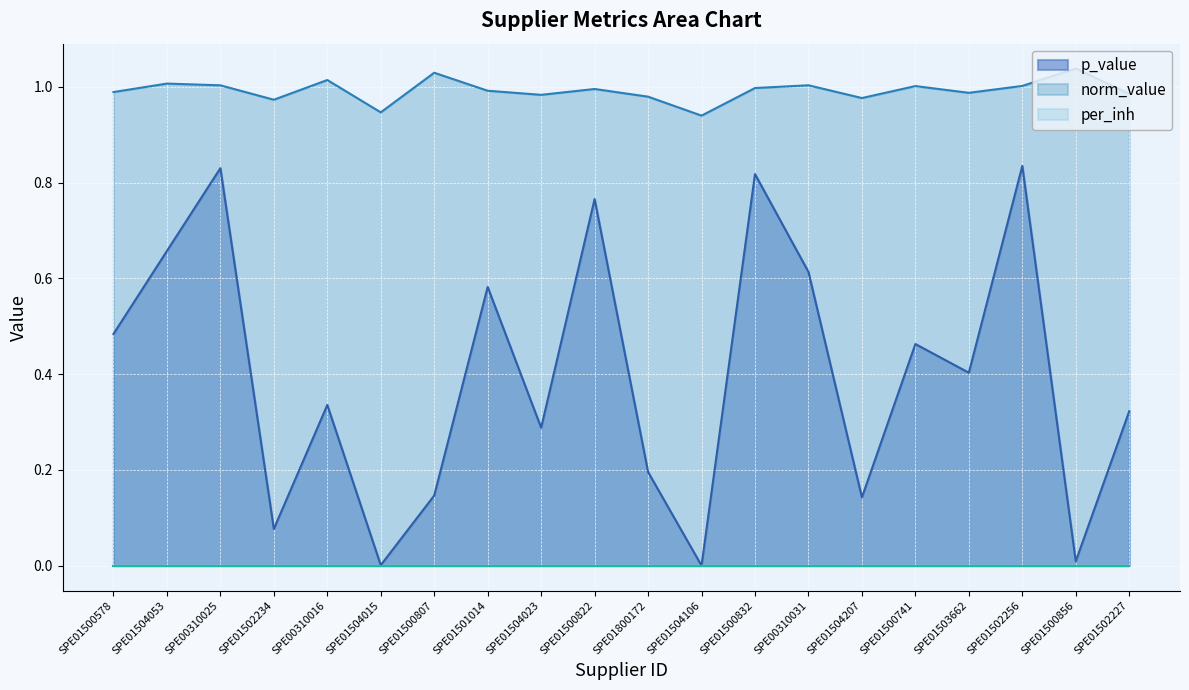

What position from the right is SPE01504023?

12